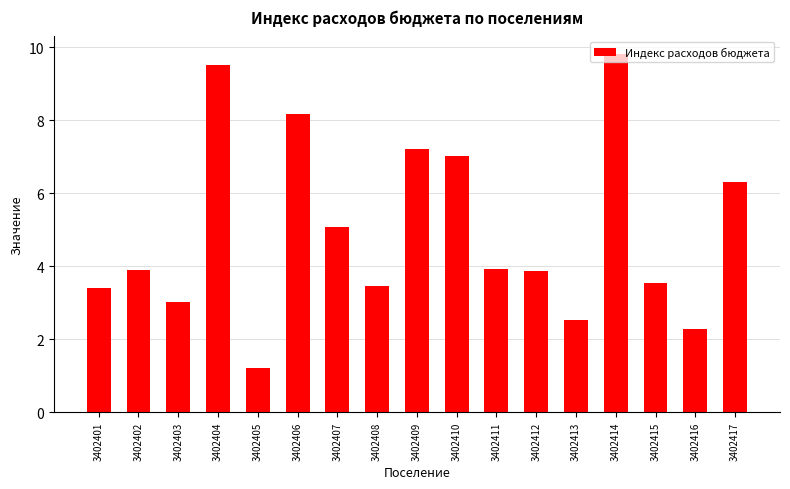

What is the change in value from 3402413 to 3402414?

+7.3